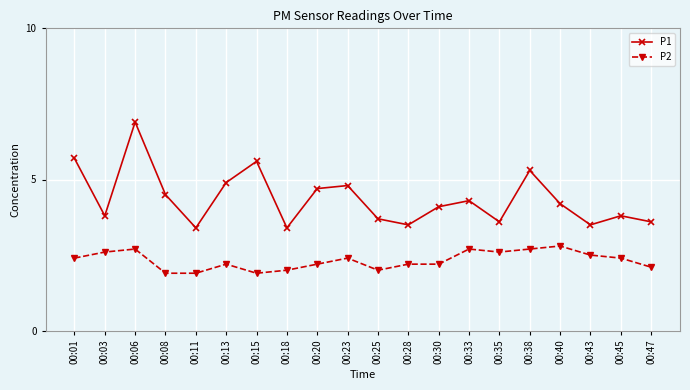

True or false: P1 and P2 intersect in this chart.

False